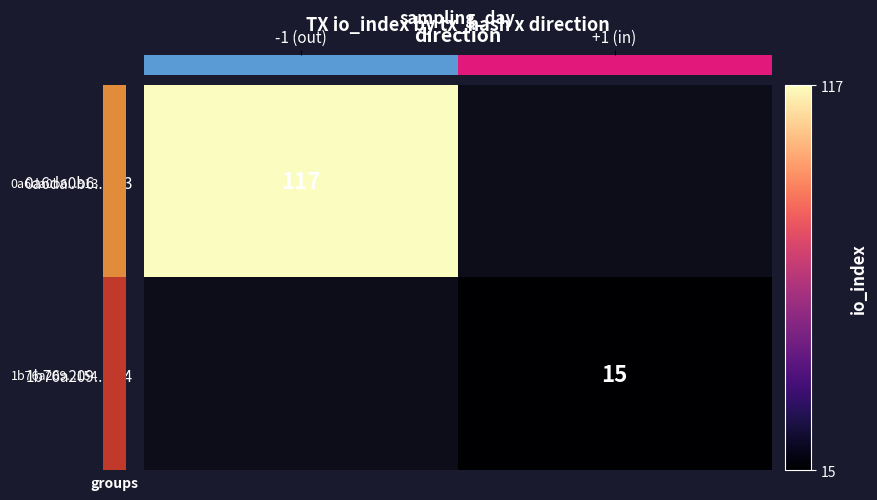

True or false: 0a6da0b6...913 has a value of 173 at -1 (out).

False